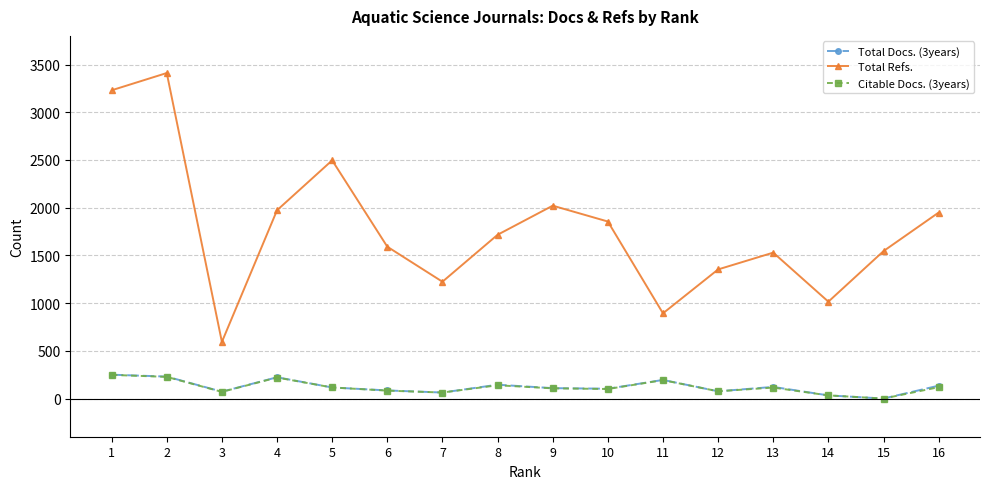

Is the value of Citable Docs. (3years) at 16 greater than the value of Total Docs. (3years) at 6?

Yes